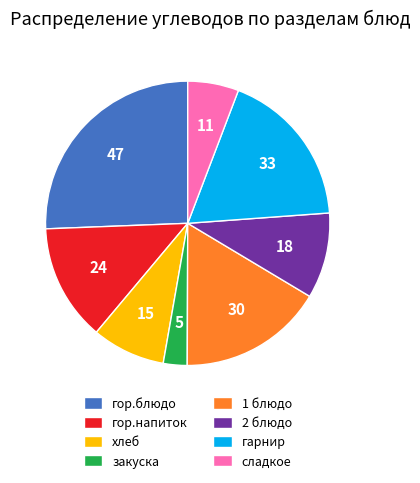

True or false: гарнир accounts for 28% of the total.

False